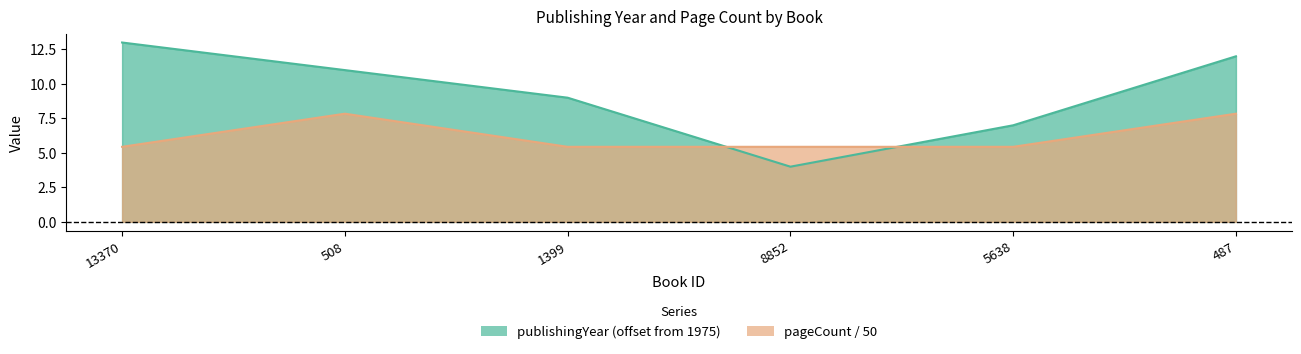

At which category is the sum across all series the highest?

487